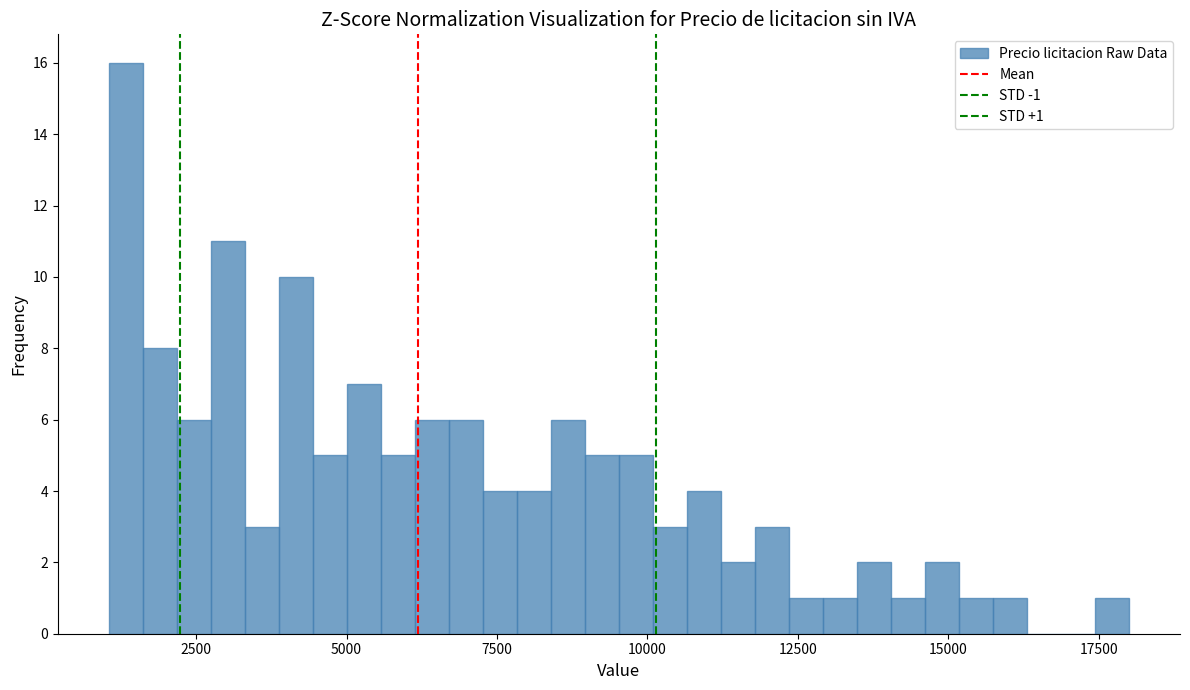

Read against the x-axis, roughly where is the centre of the tallest bar?

1500